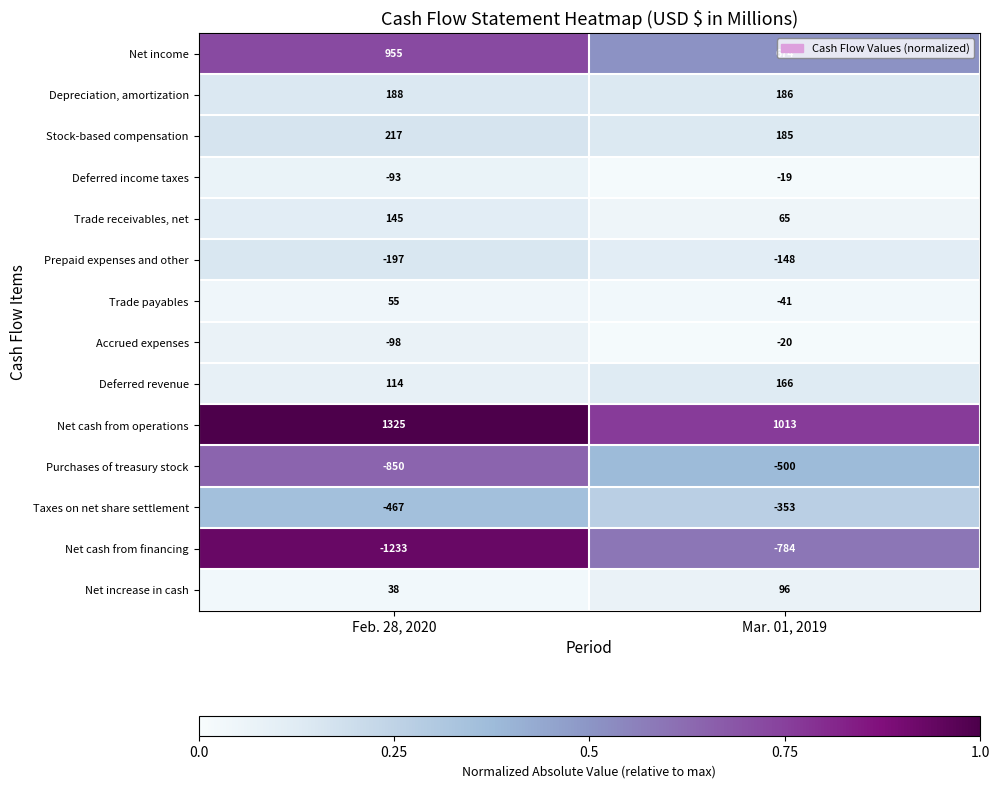

Read the Deferred income taxes value at Mar. 01, 2019, to the nearest 10.

-20